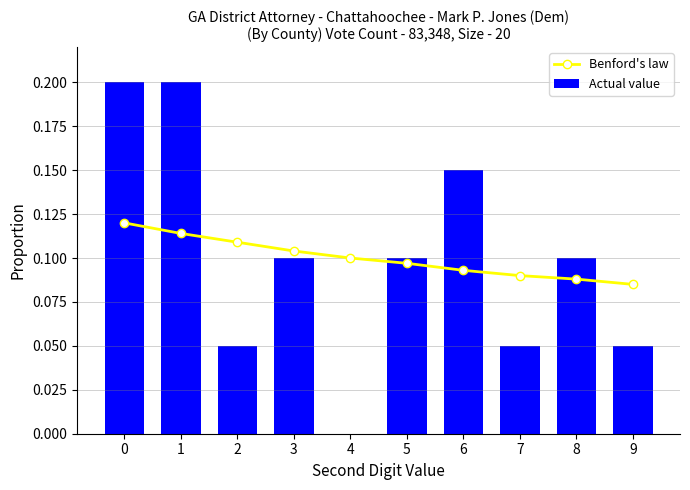

Rank the categories by Benford's law value from lowest to highest.

9, 8, 7, 6, 5, 4, 3, 2, 1, 0